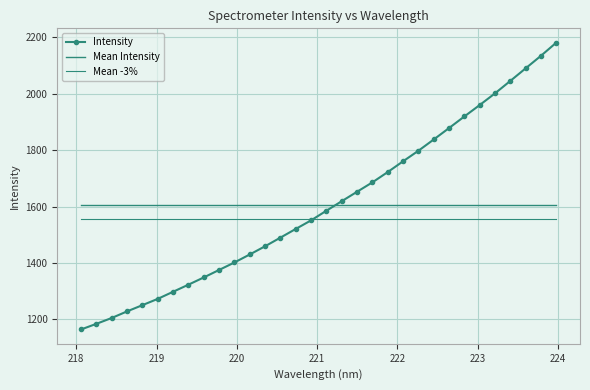

How many lines are shown in the chart?

3